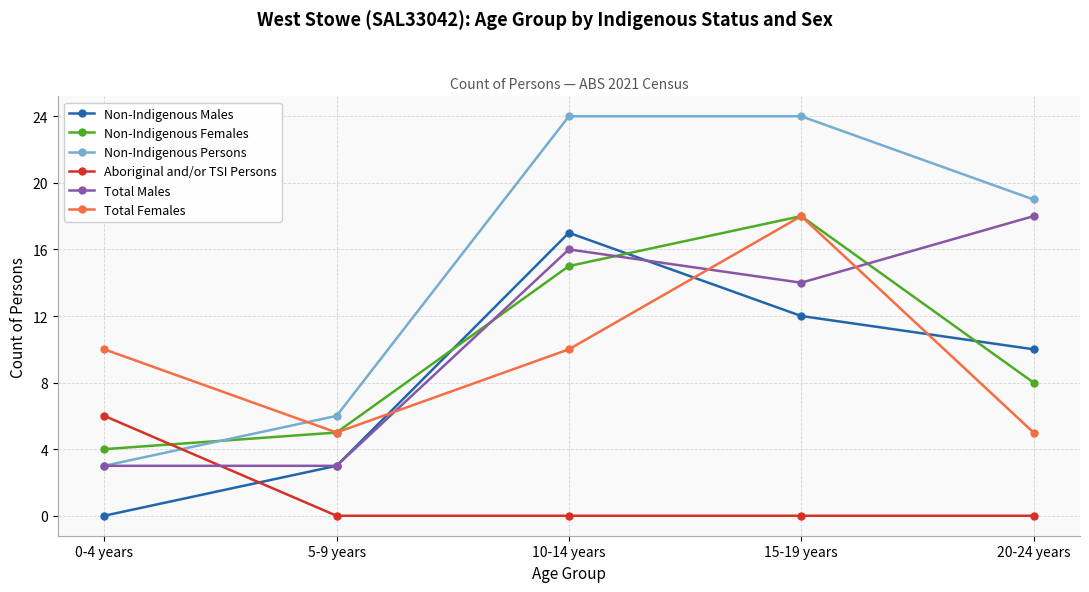

Reading left to right, what are all the values shown in this chart?

Non-Indigenous Males: 0-4 years=0	5-9 years=3	10-14 years=17	15-19 years=12	20-24 years=10
Non-Indigenous Females: 0-4 years=4	5-9 years=5	10-14 years=15	15-19 years=18	20-24 years=8
Non-Indigenous Persons: 0-4 years=3	5-9 years=6	10-14 years=24	15-19 years=24	20-24 years=19
Aboriginal and/or TSI Persons: 0-4 years=6	5-9 years=0	10-14 years=0	15-19 years=0	20-24 years=0
Total Males: 0-4 years=3	5-9 years=3	10-14 years=16	15-19 years=14	20-24 years=18
Total Females: 0-4 years=10	5-9 years=5	10-14 years=10	15-19 years=18	20-24 years=5